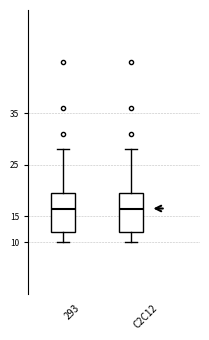

Where is the lower edge of the box for C2C12 on the y-axis? The values are not printed on the chart, so give them approximately, as read against the axis.

12.0